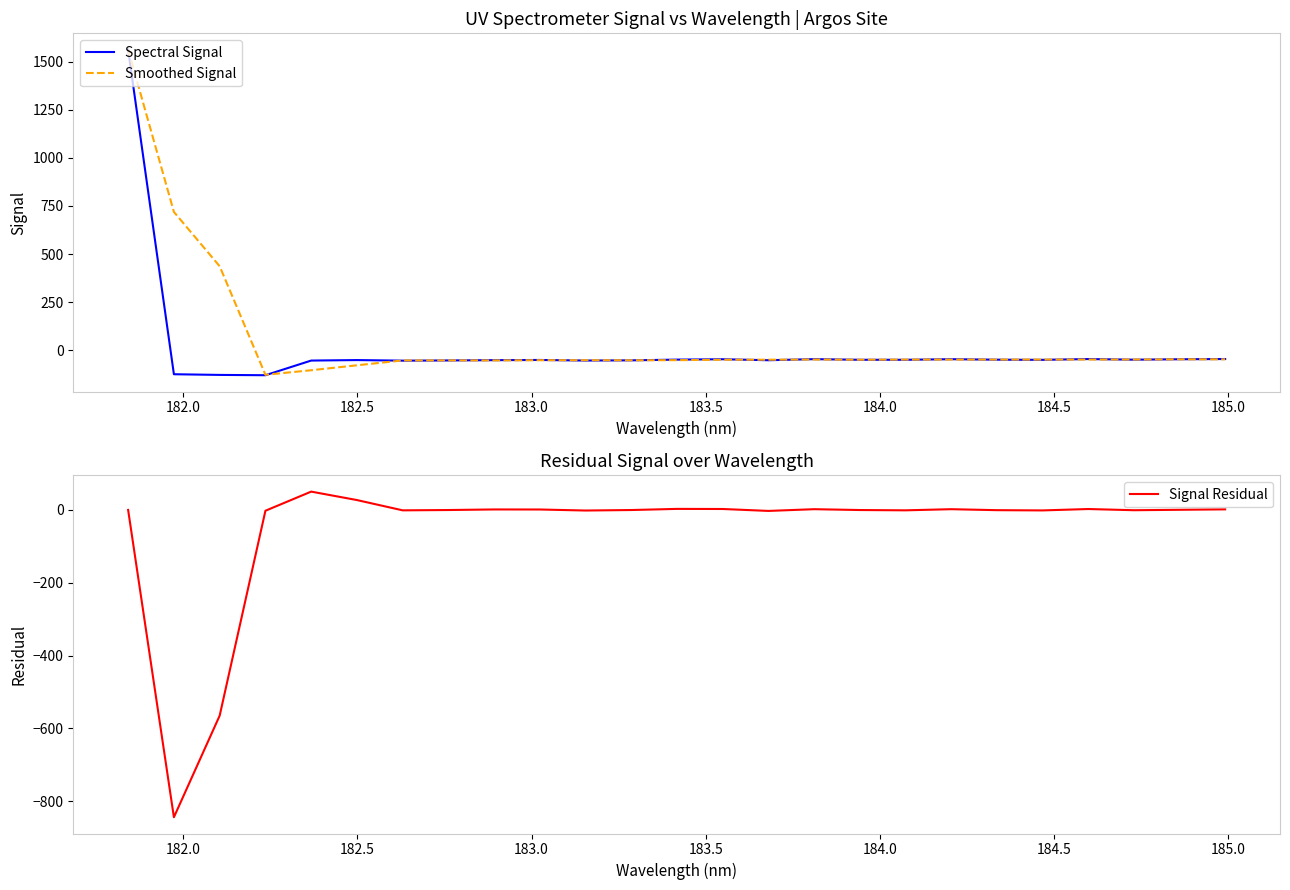

What is the highest value of the Smoothed Signal series?

1562.9